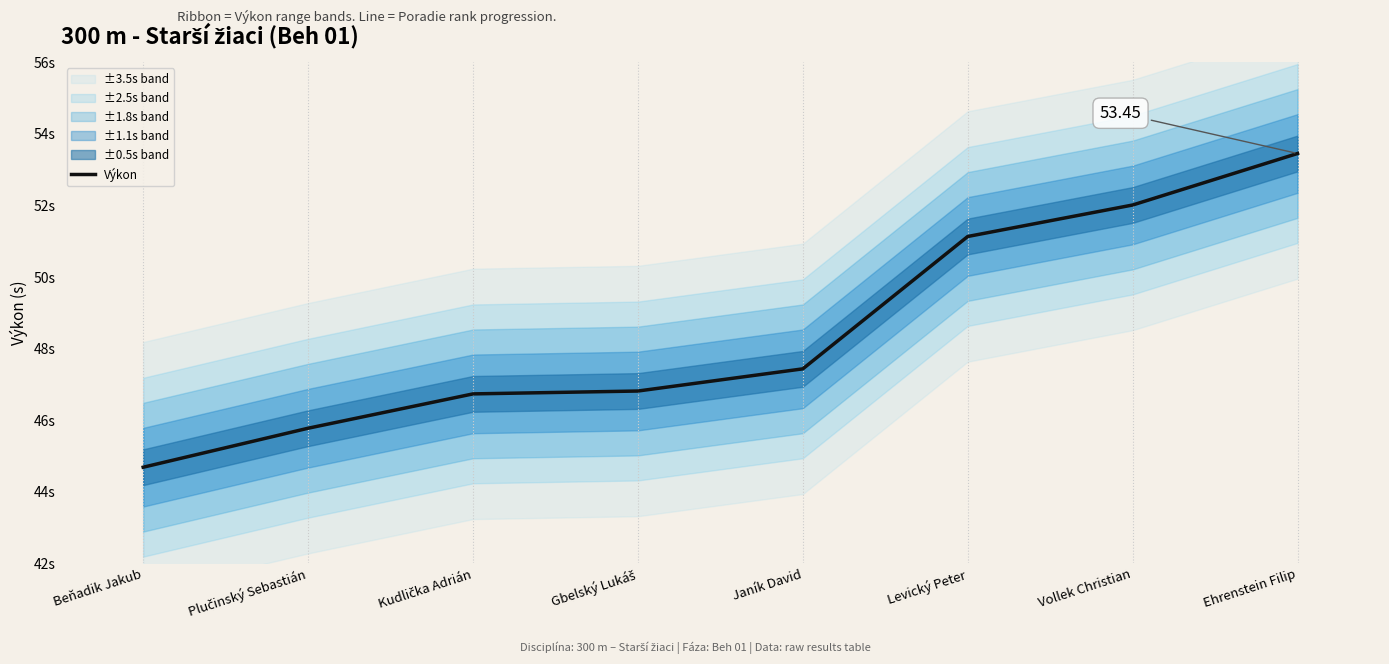

Where does the data first go above 47?

Janík David